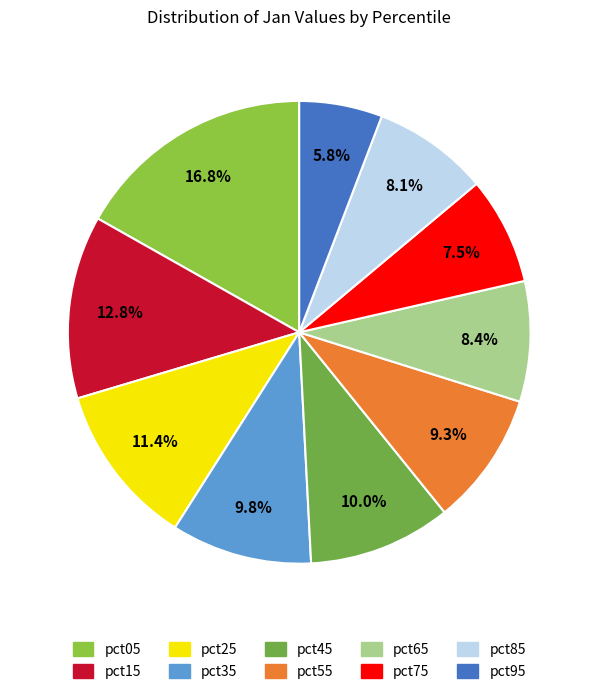

To the nearest percent, what is the combined percentage of pct15 and pct85?

21%